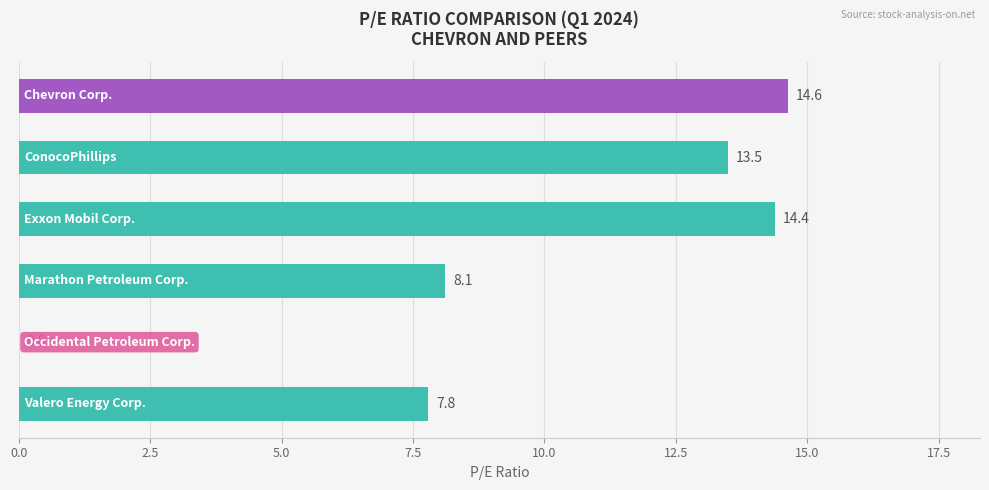

What is the greatest value displayed?

14.6